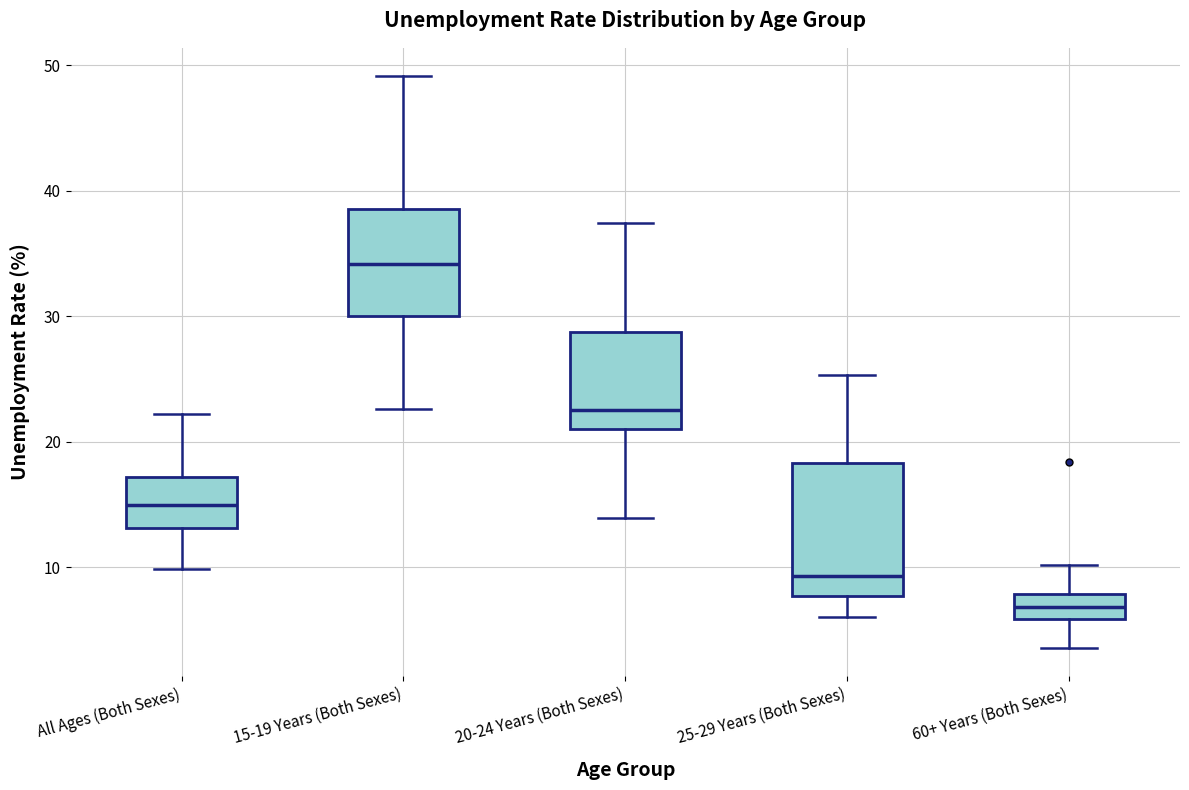

Where is the upper edge of the box for All Ages (Both Sexes) on the y-axis? The values are not printed on the chart, so give them approximately, as read against the axis.

17